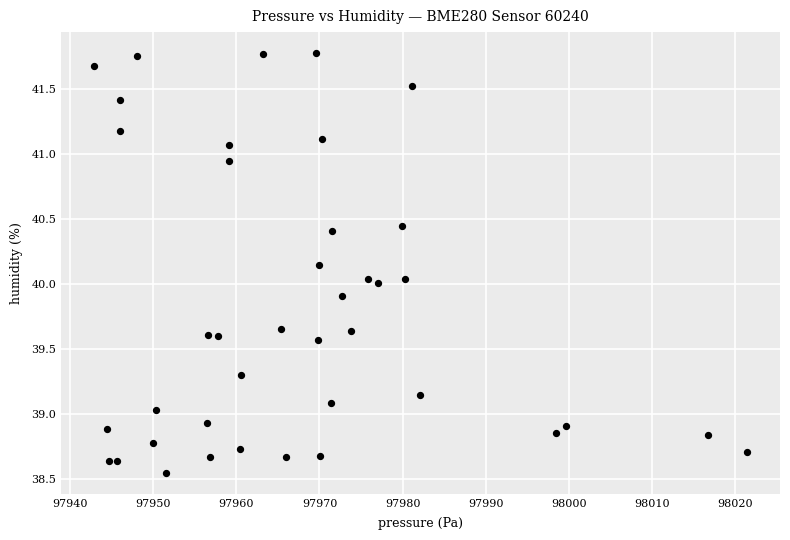

What is the range of X values (max minus min)?

78.7